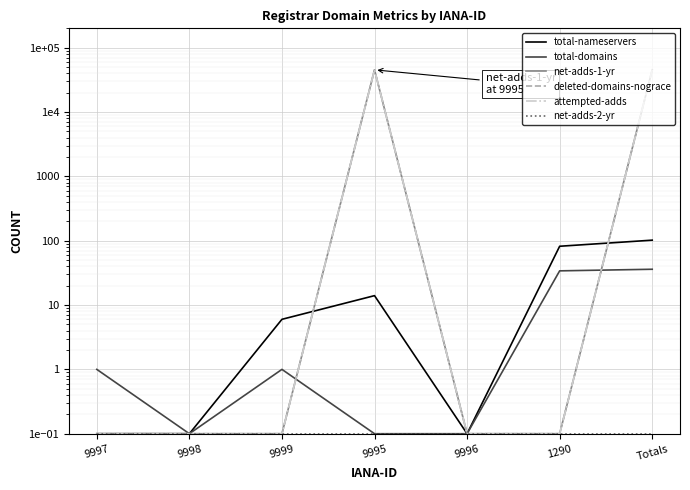

True or false: deleted-domains-nograce and net-adds-2-yr cross at least once.

False